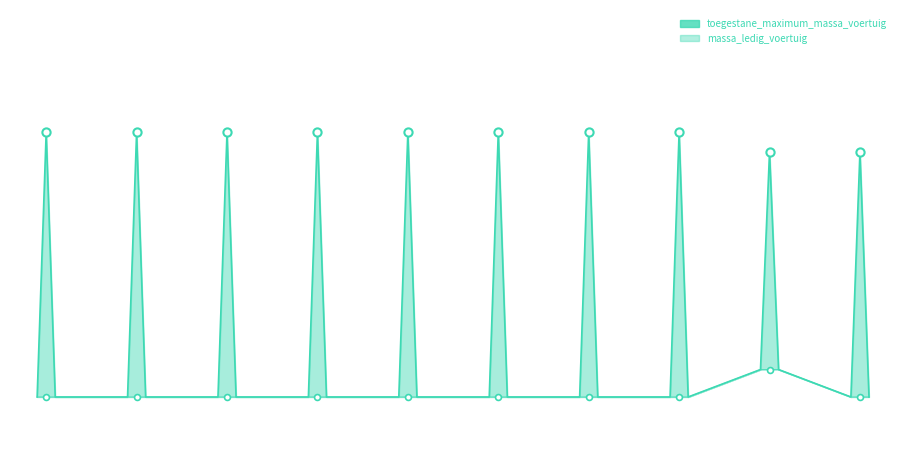

Which series has the widest spread of Y values?

toegestane_maximum_massa_voertuig